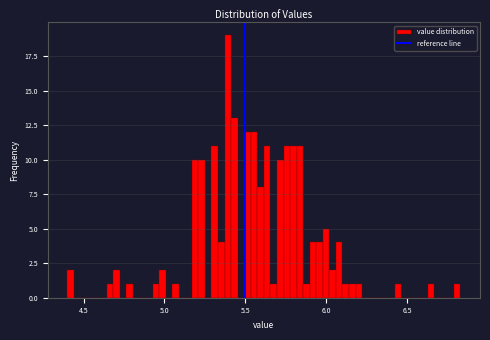

Around what value on the x-axis is the tallest bar? Give the approximate position of its centre, as read against the axis.

5.40